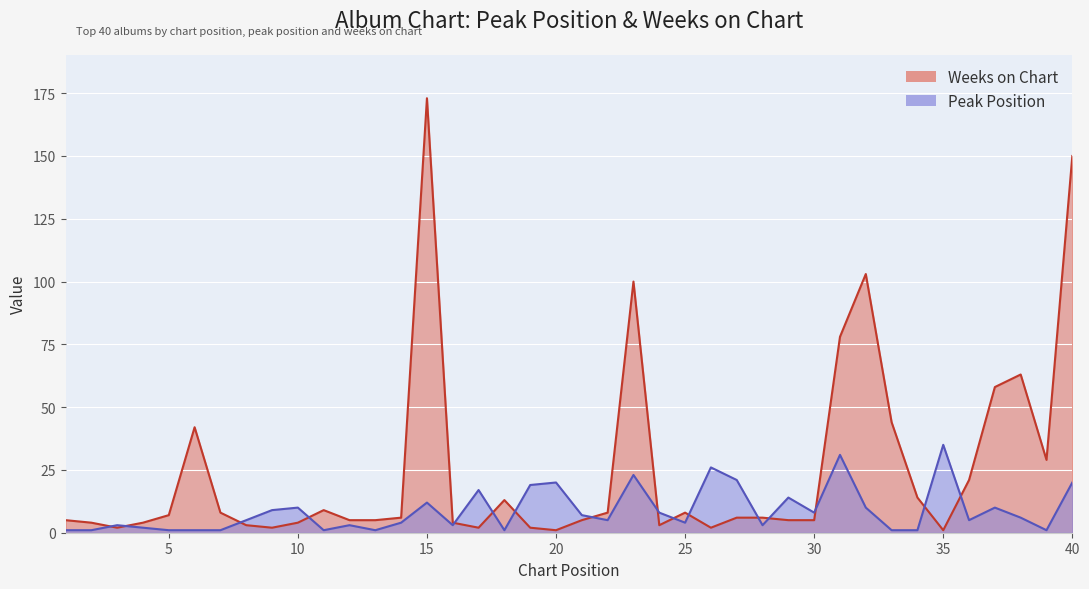

True or false: Peak Position has a value of 4 at 25.

True